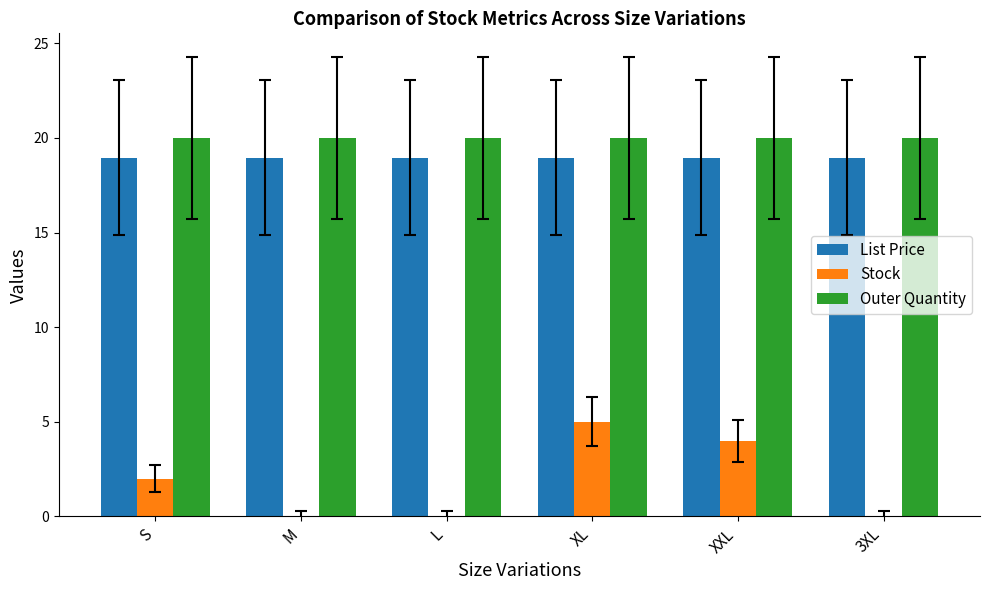

Is the value of List Price at M greater than the value of Outer Quantity at XL?

No